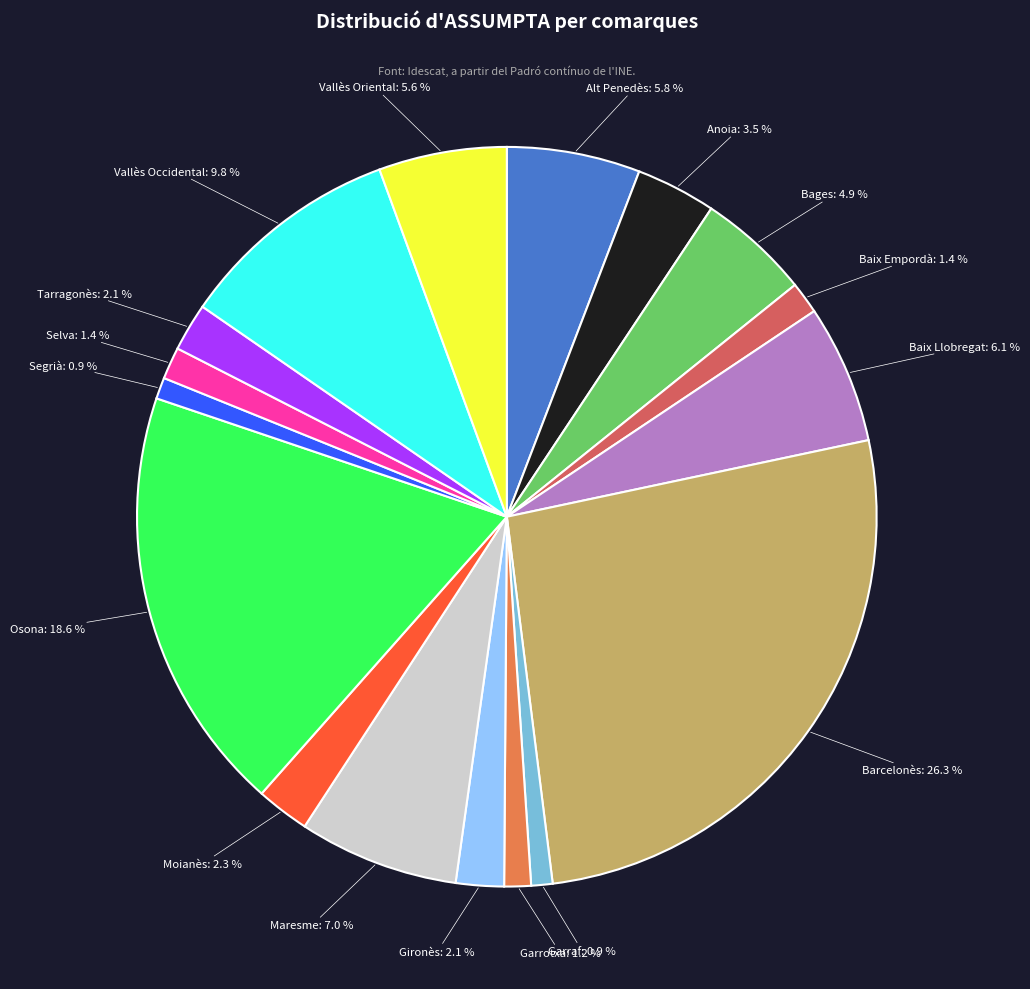

Do Maresme and Vallès Occidental together represent more than half of the pie?

No